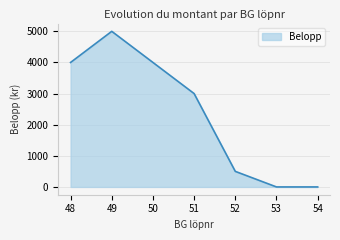

What is the sum of all values?

16500